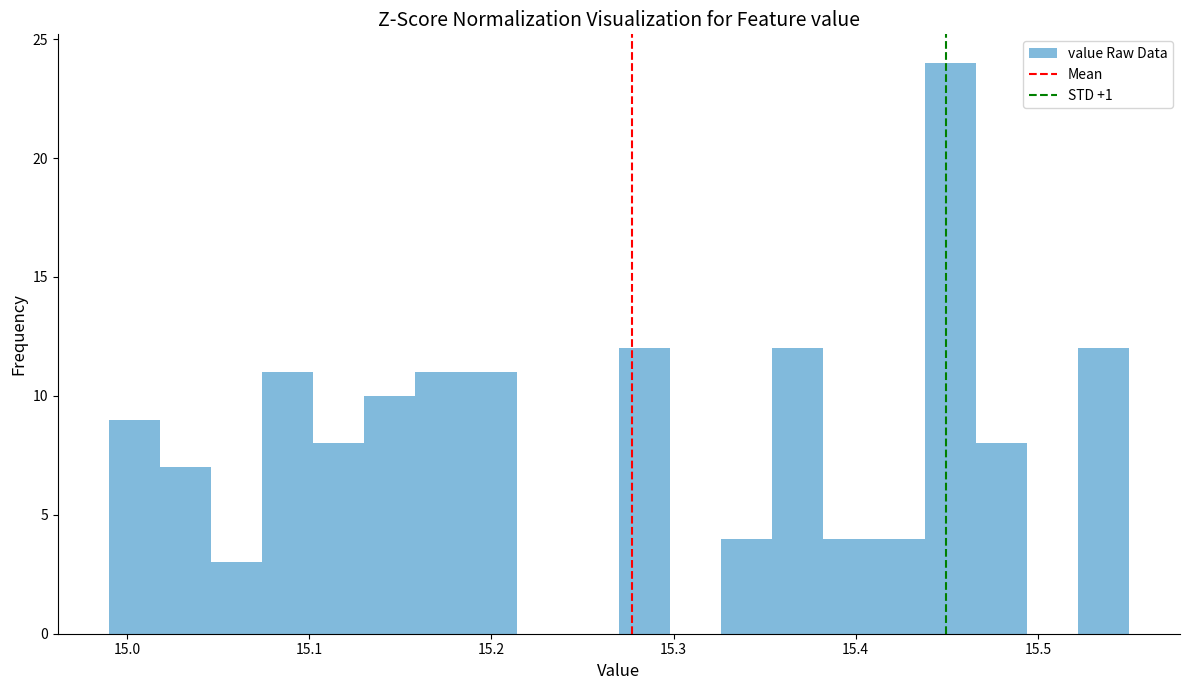

Around what value on the x-axis is the tallest bar? Give the approximate position of its centre, as read against the axis.

15.45